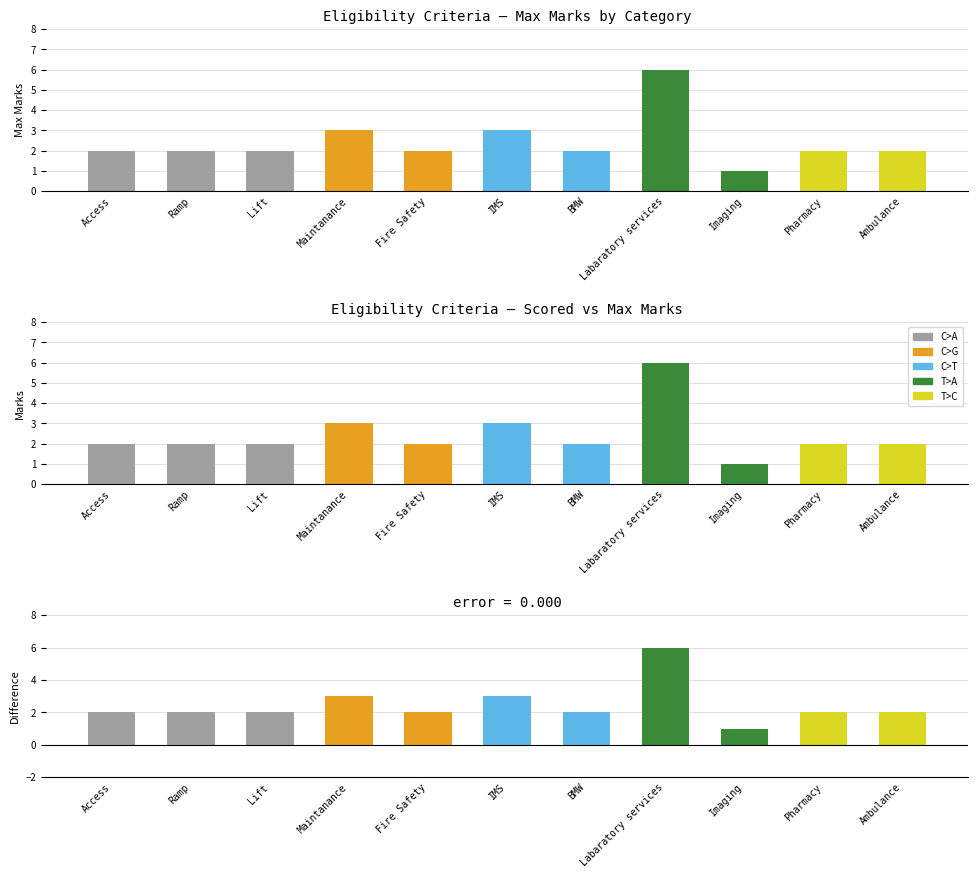

What is the difference between the second highest and minimum values in the Max Marks series?

2